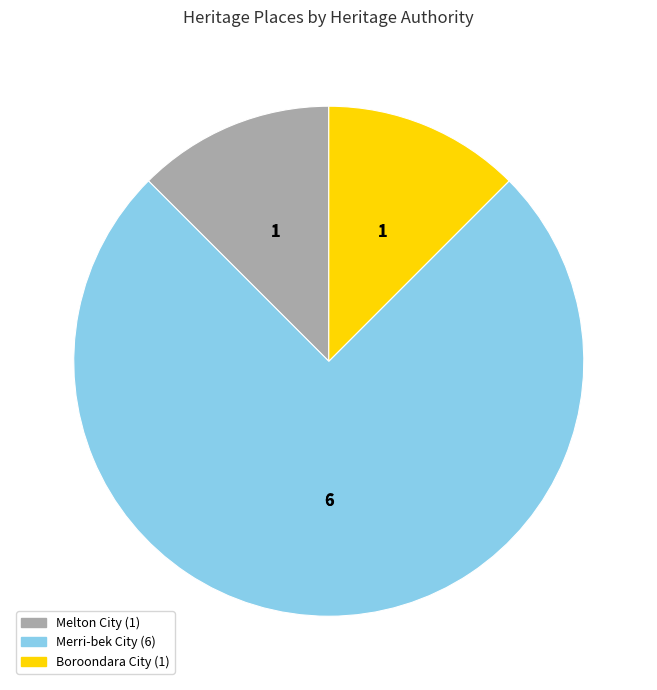

Is there a majority slice in this chart?

Yes